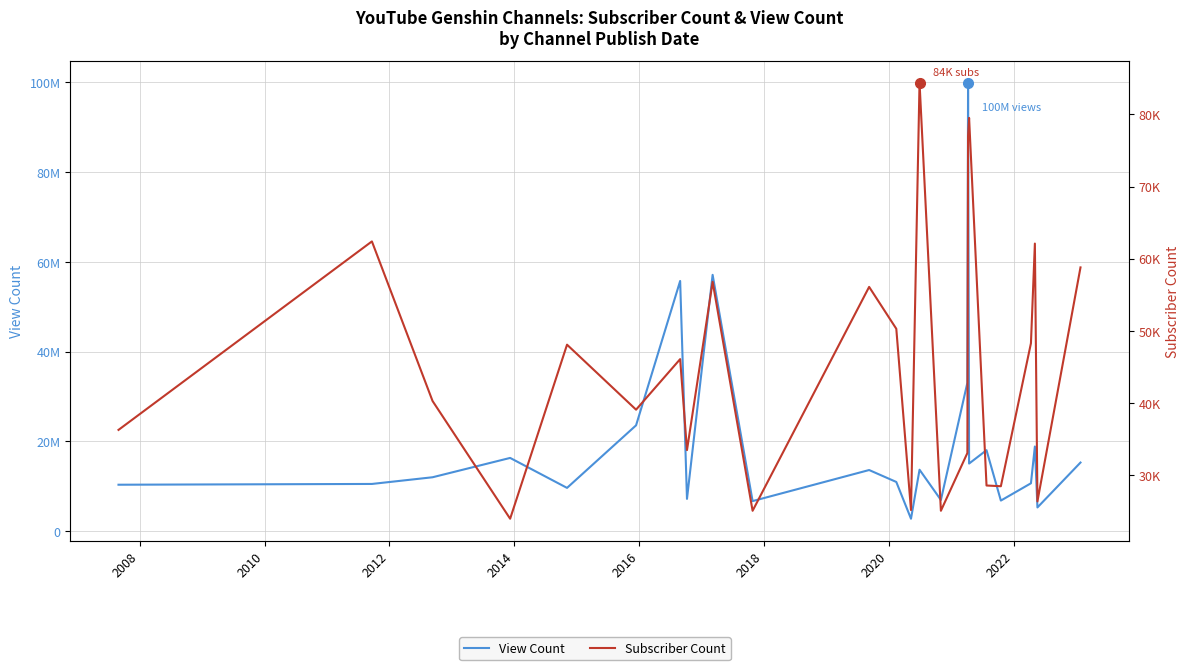

Where is the first local minimum for View Count?

2014